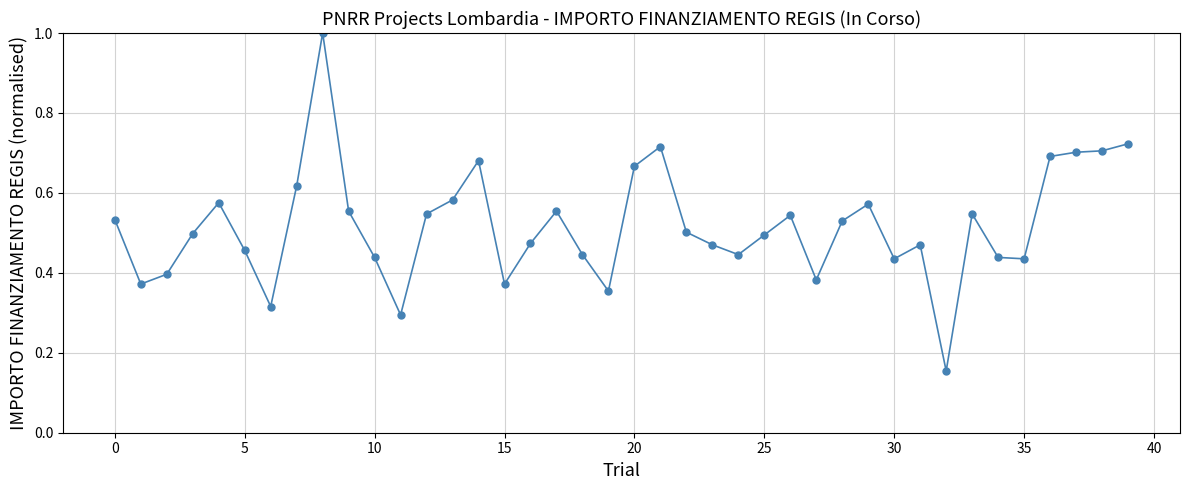

What is the greatest value displayed?

1.0